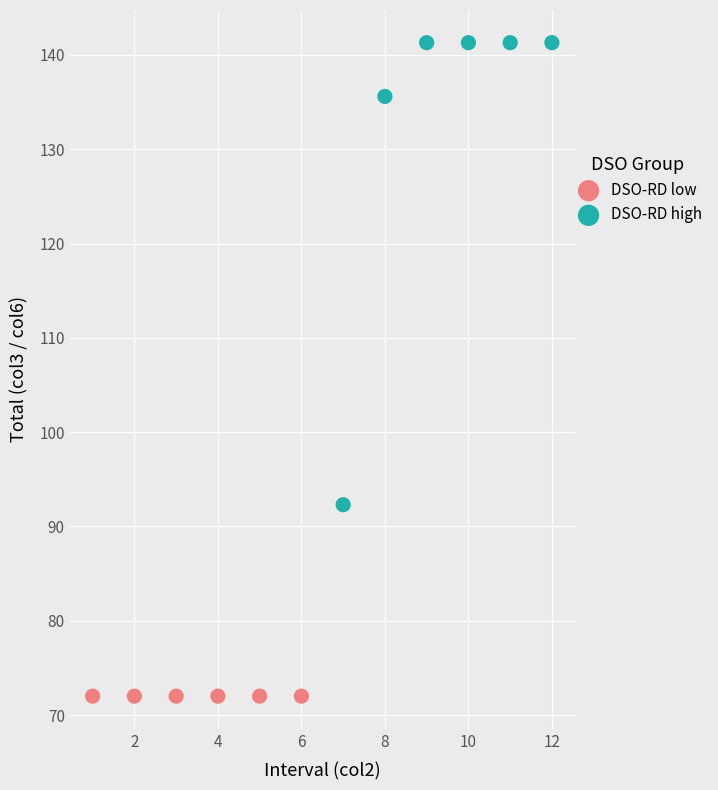

Which series reaches the minimum Y coordinate?

DSO-RD low